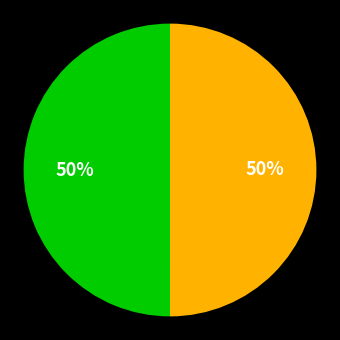

How many segments does this pie chart have?

2